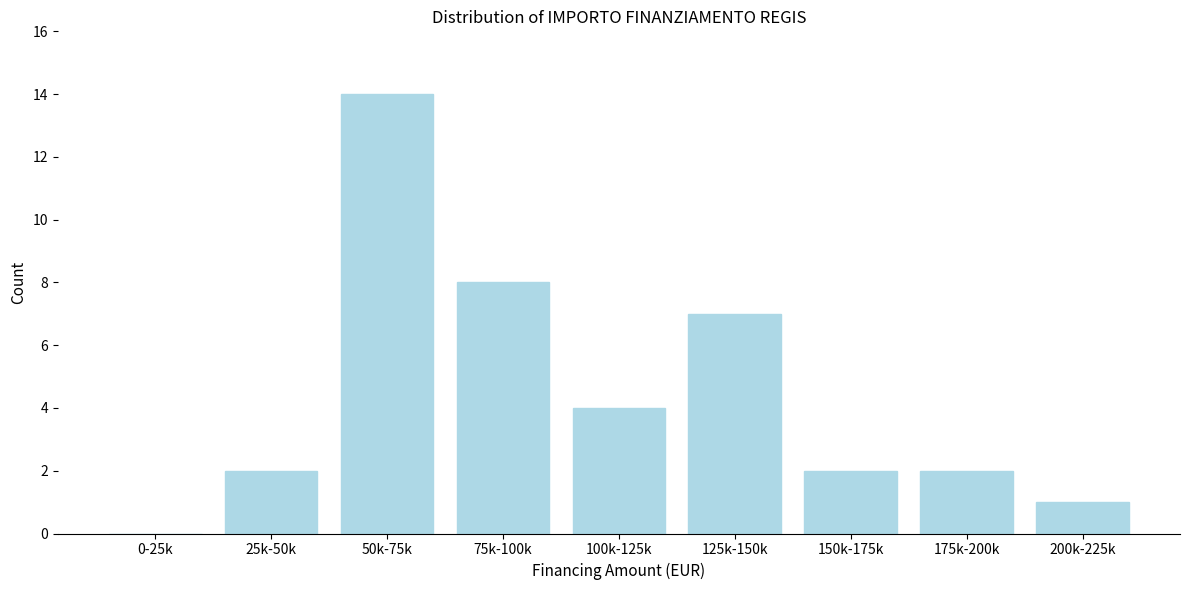

Reading right to left, transcribe all the data shown in this chart.

200k-225k=1	175k-200k=2	150k-175k=2	125k-150k=7	100k-125k=4	75k-100k=8	50k-75k=14	25k-50k=2	0-25k=0